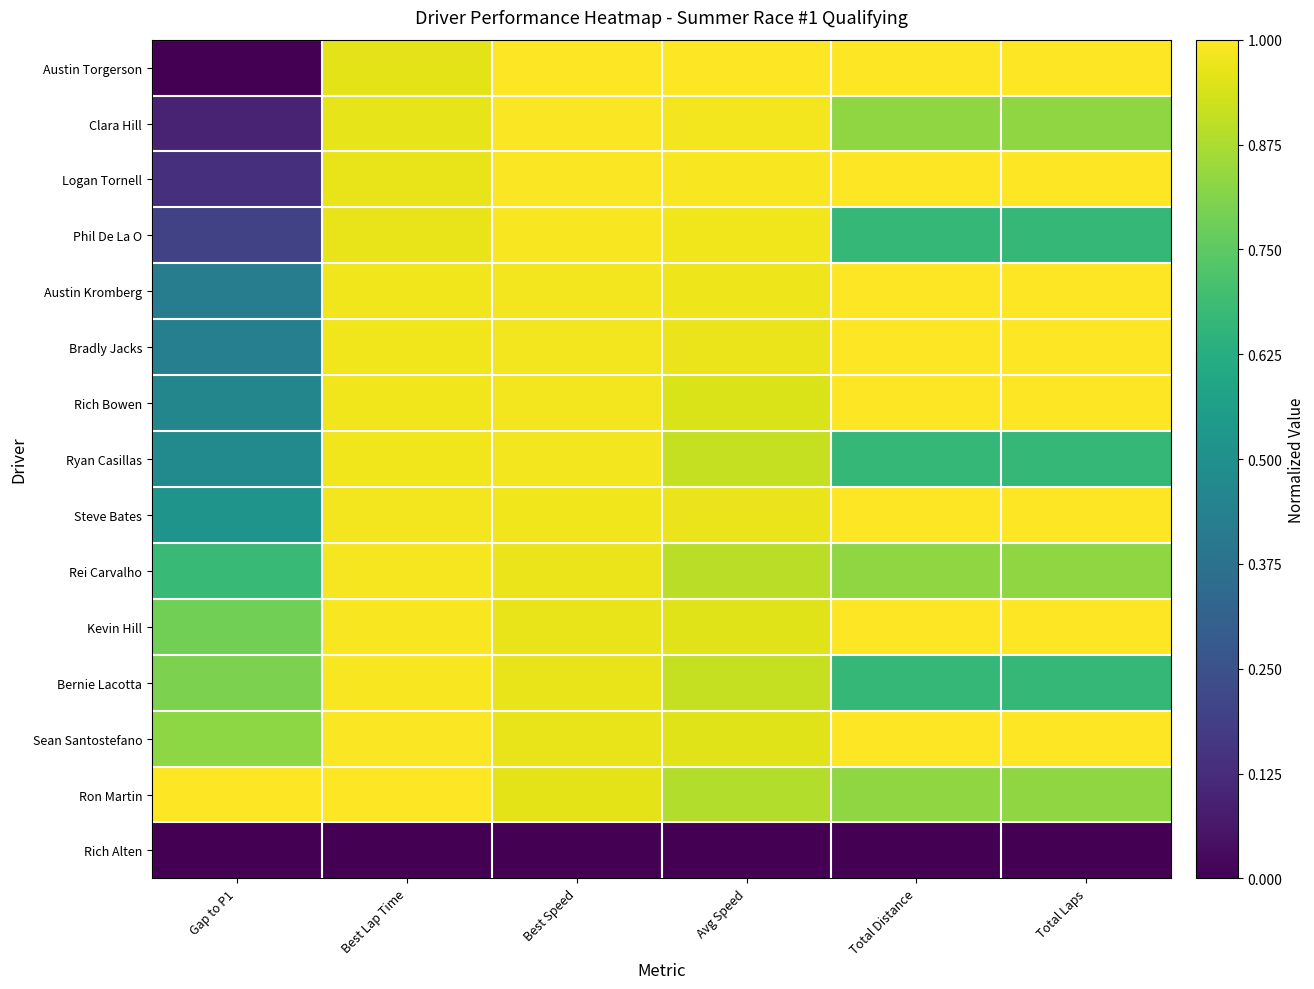

Between Avg Speed and Total Laps, which is larger?

Avg Speed